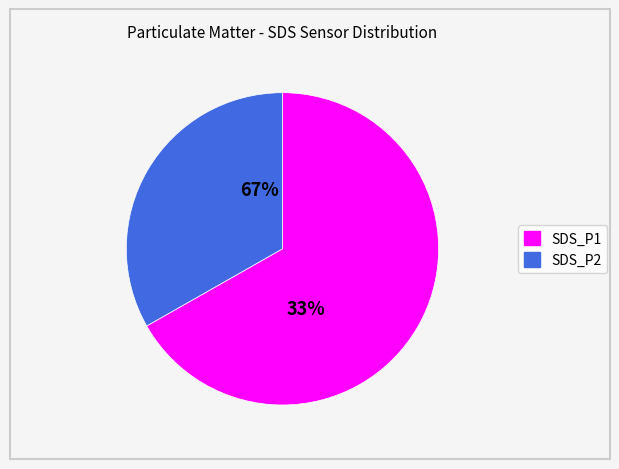

What percentage is the SDS_P1 slice, to the nearest percent?

67%